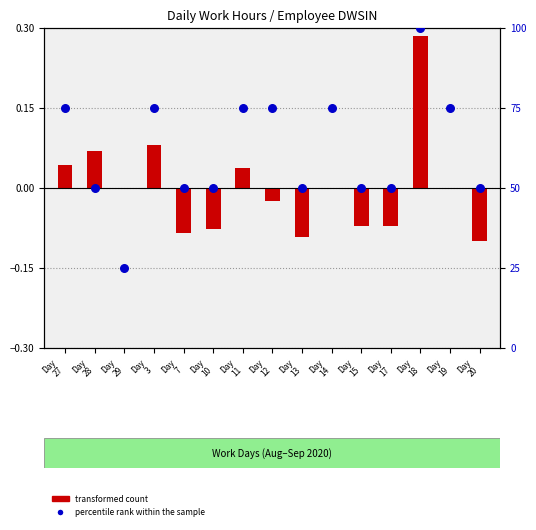

What is the change in value from Day
12 to Day
17?

-25